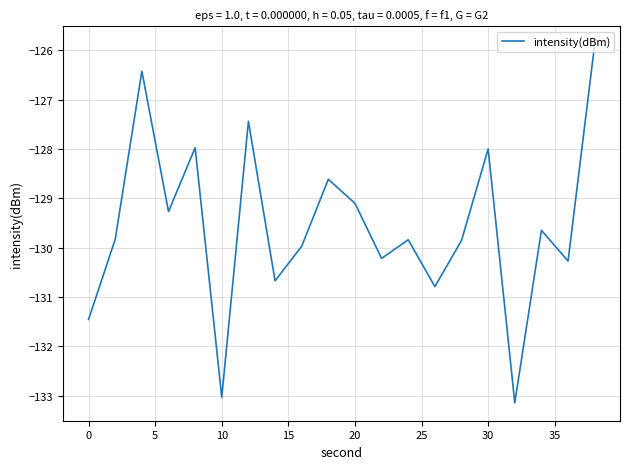

What is the maximum value shown in the chart?

-125.9